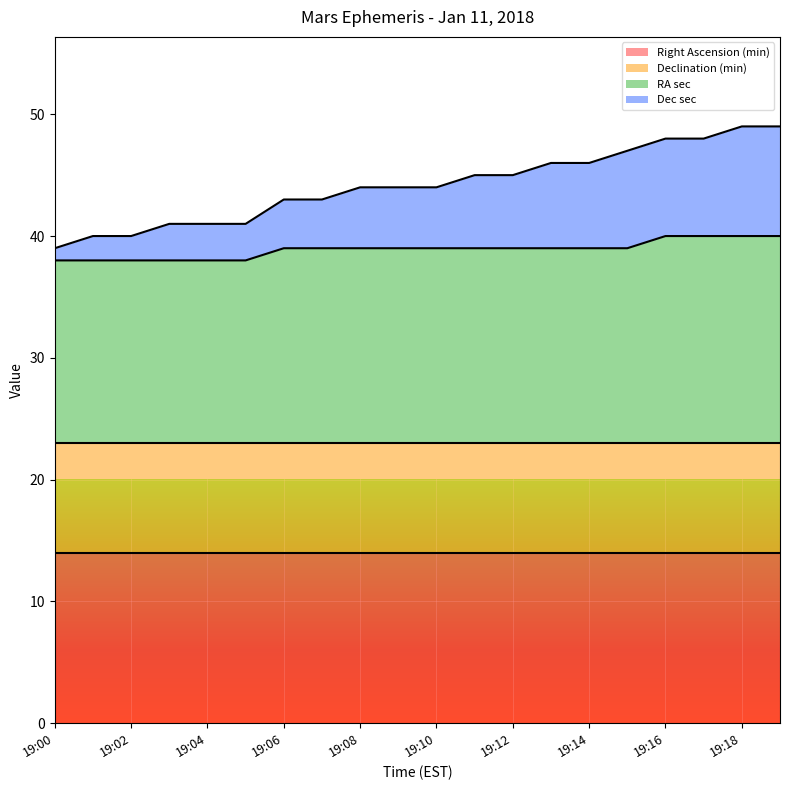

What is the average value of the Dec sec series?

44